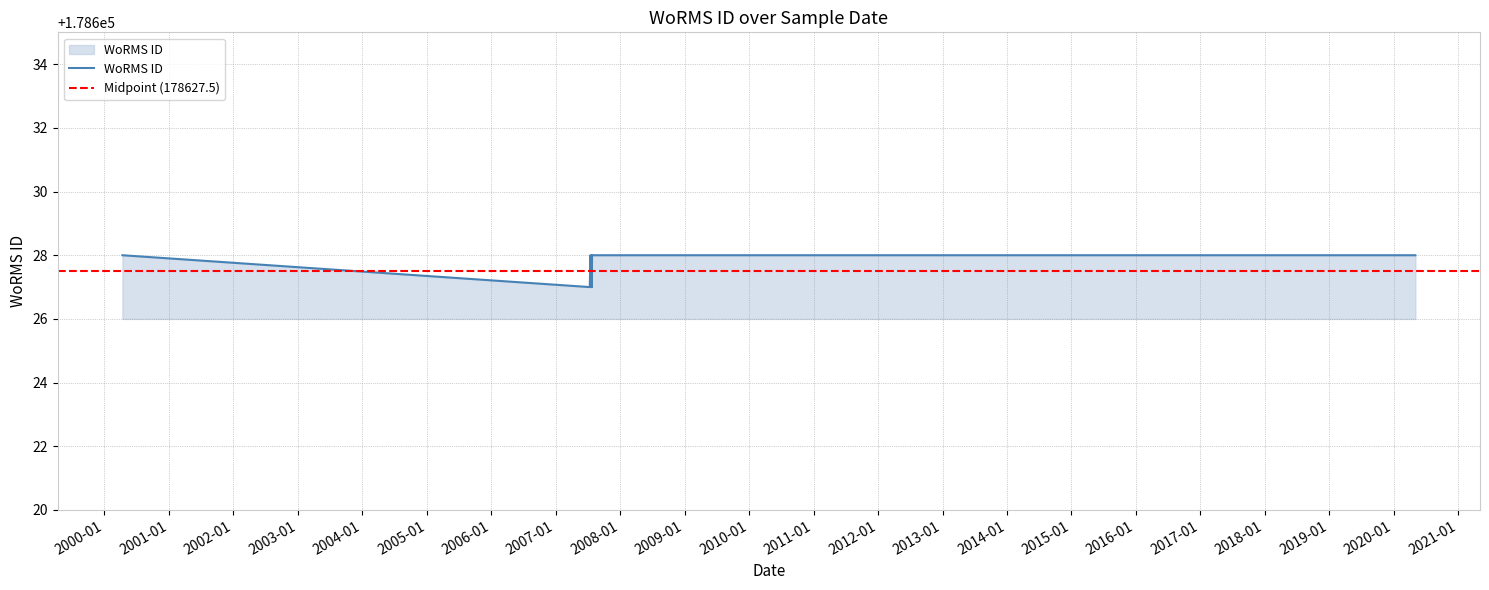

How many lines are shown in the chart?

1